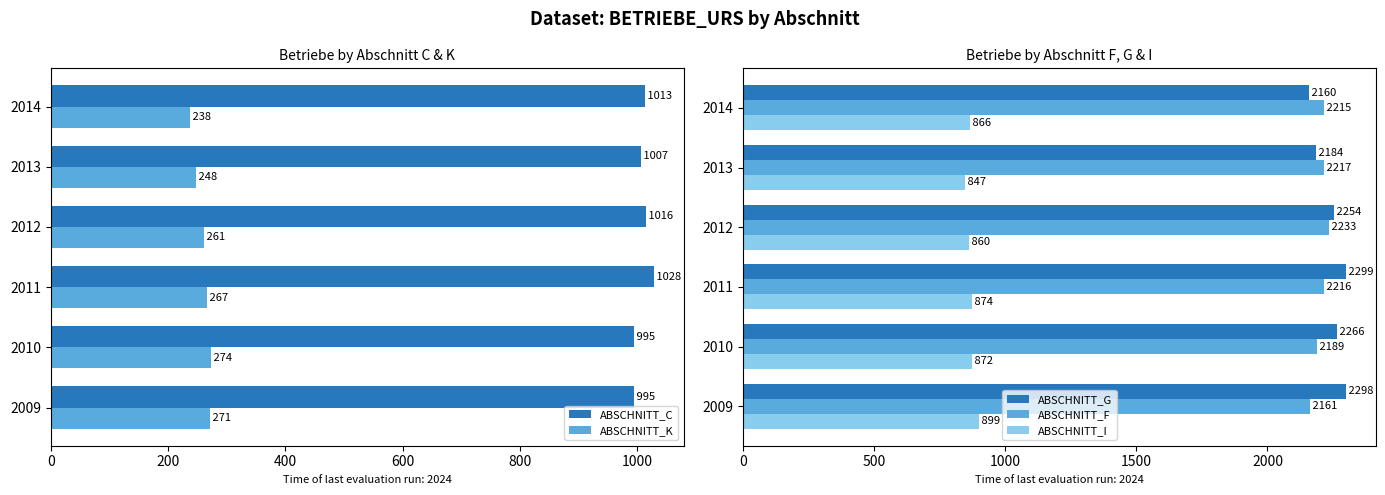

Count the number of data series in this chart.

5